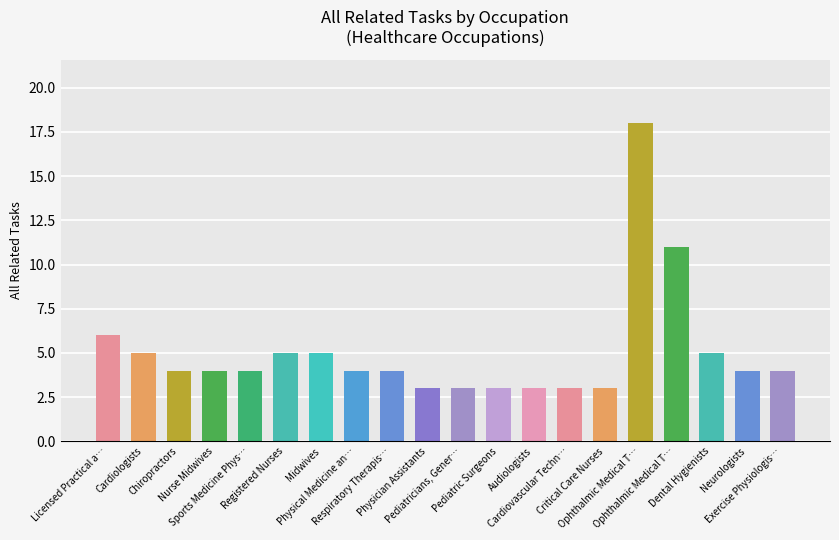

How many bars are there in total?

20